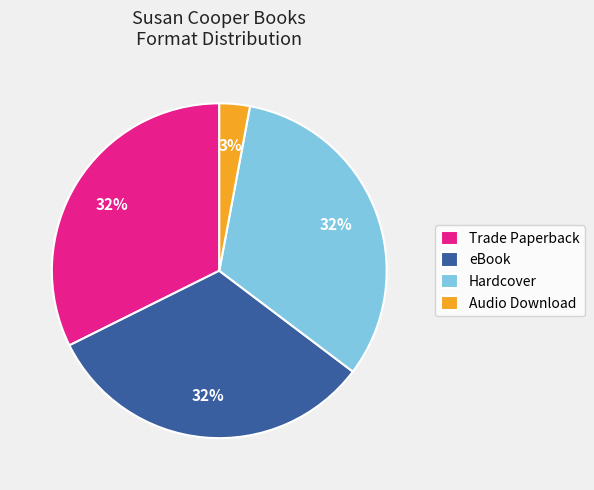

Which category has the smallest portion of the pie?

Audio Download